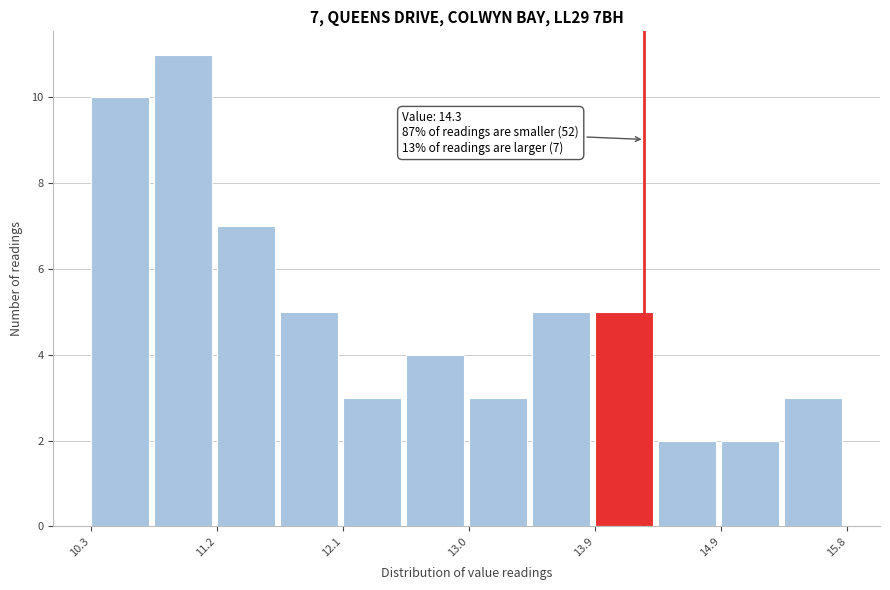

Which range on the x-axis has the tallest bar?

10.8 to 11.2